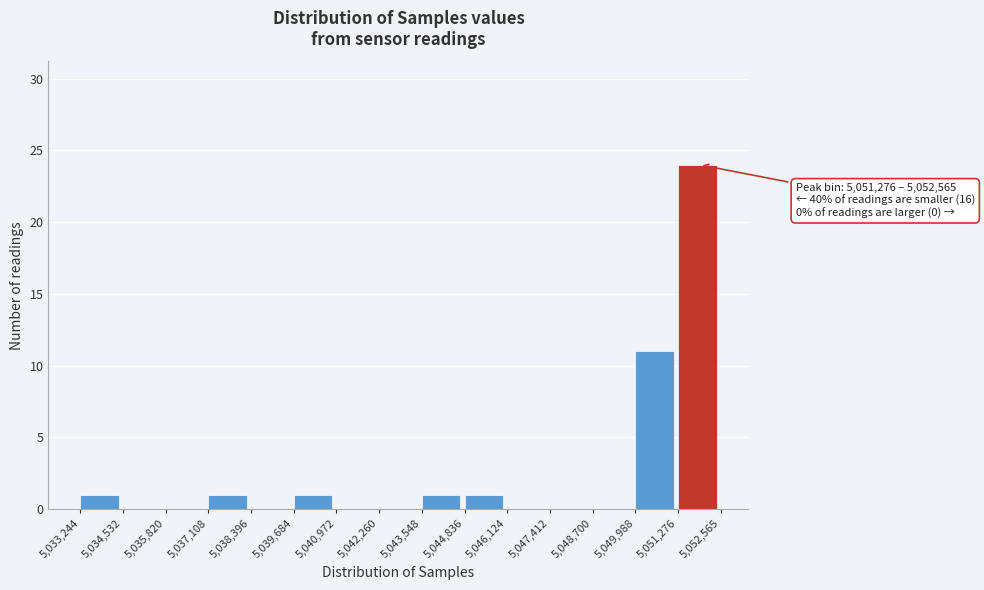

Which range on the x-axis has the tallest bar?

5,051,276 to 5,052,565